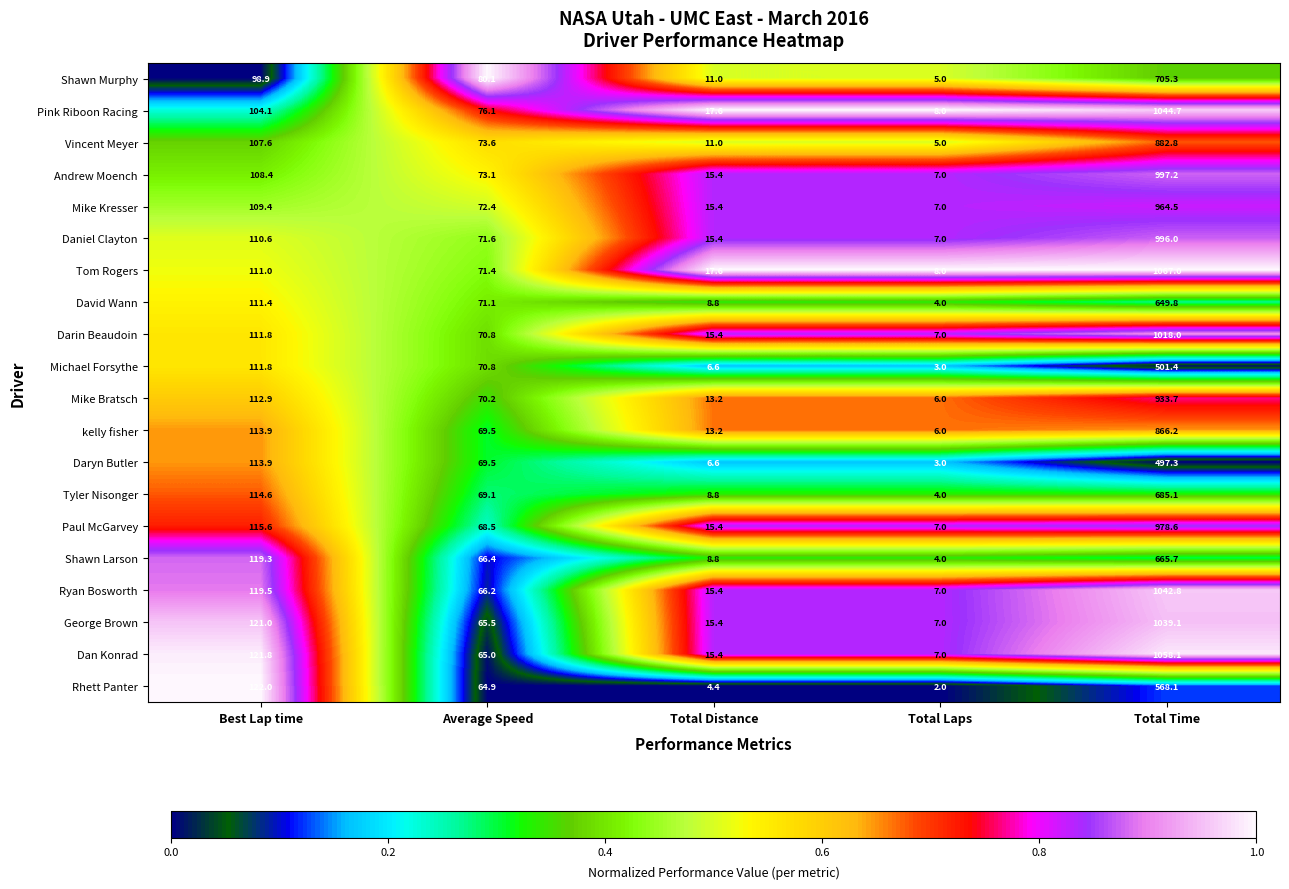

What is the greatest value displayed?

1067.0